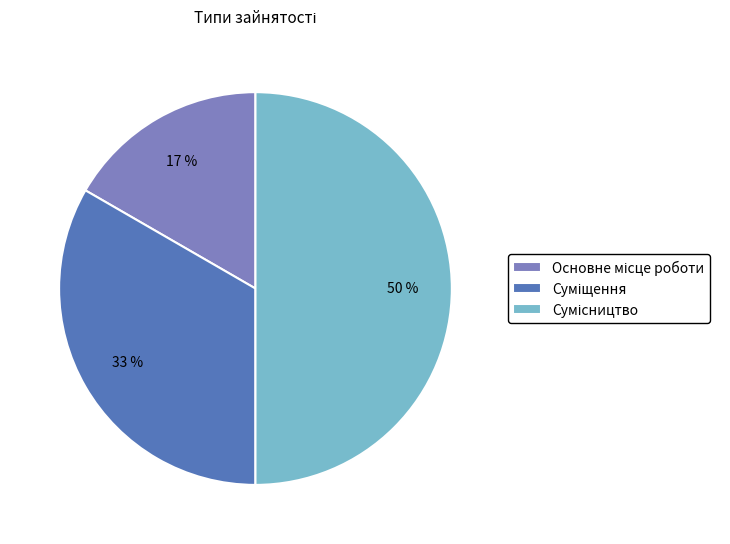

To the nearest percent, what is the difference between the largest and smallest slice percentages?

33%